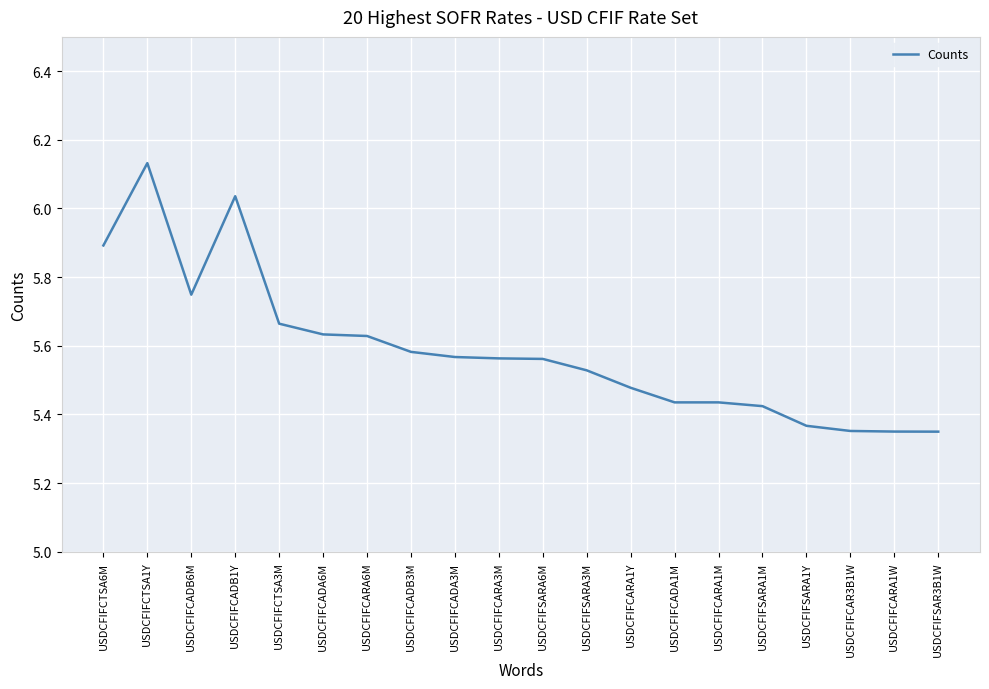

What position from the right is USDCFIFCTSA6M?

20